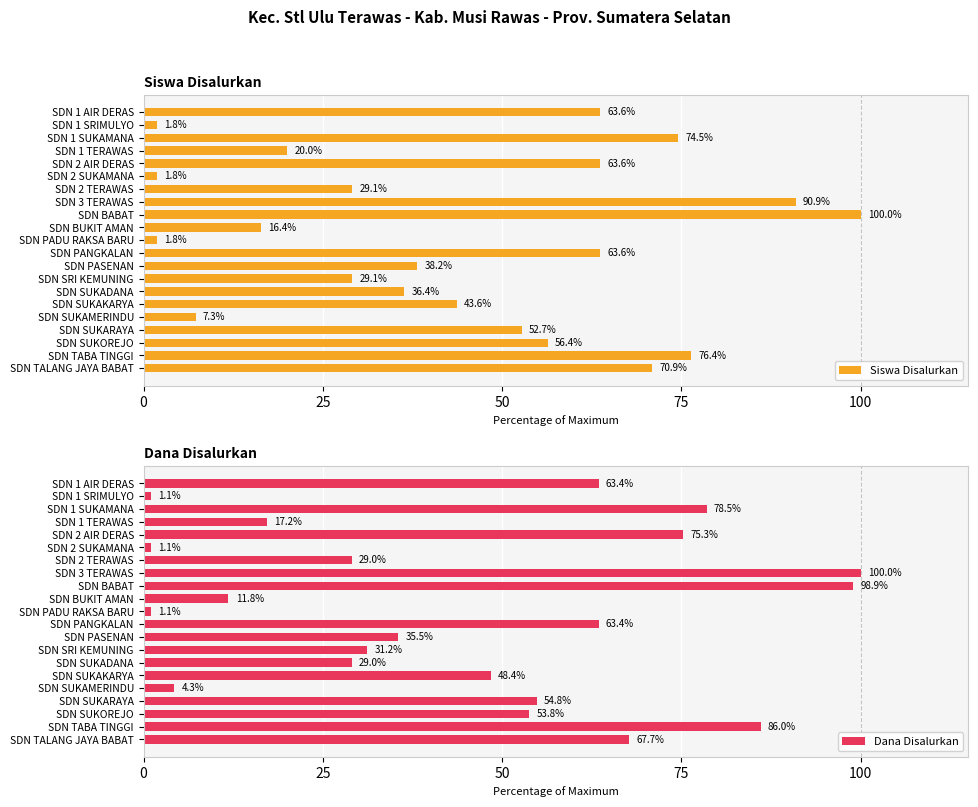

Which series has the largest total across all categories?

Dana Disalurkan